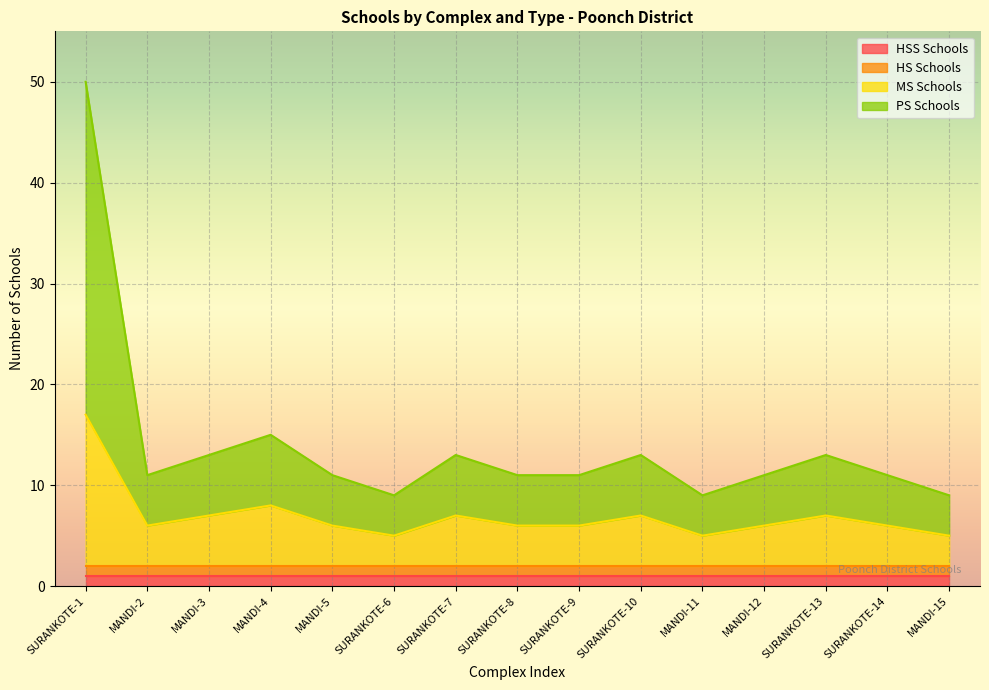

Which series changed the most between MANDI-2 and MANDI-5?

MS Schools